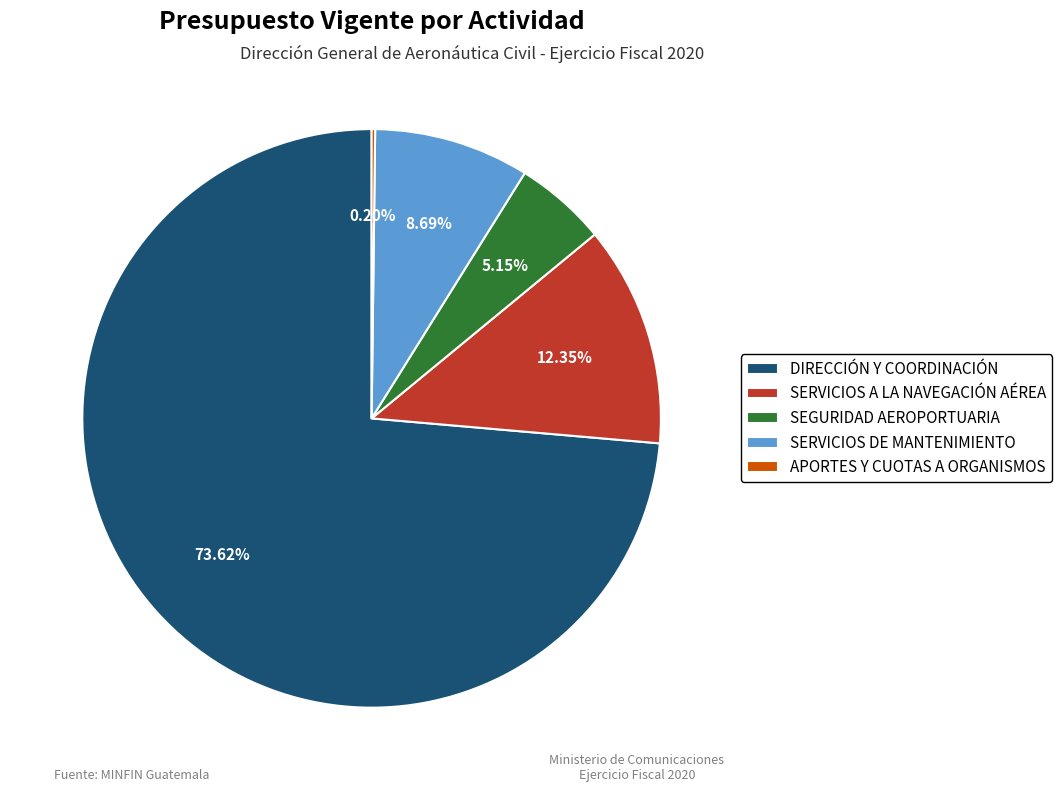

Combined, do DIRECCIÓN Y COORDINACIÓN and SEGURIDAD AEROPORTUARIA account for over 50%?

Yes